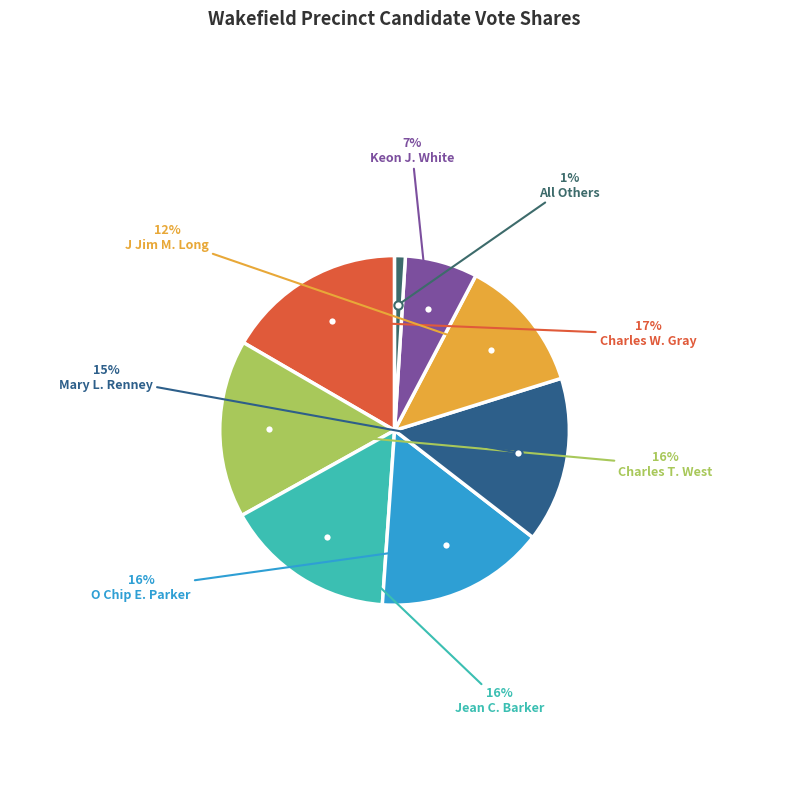

Count the number of slices in the pie.

8